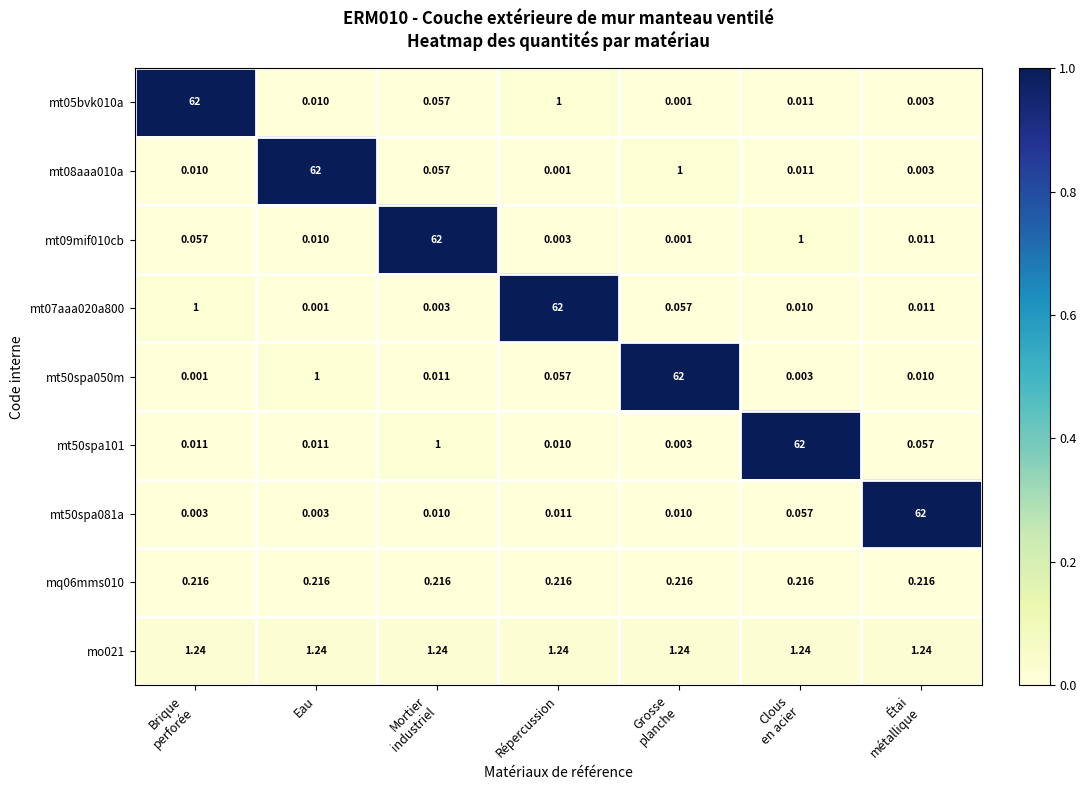

At which label does mt07aaa020a800 reach its minimum?

Eau